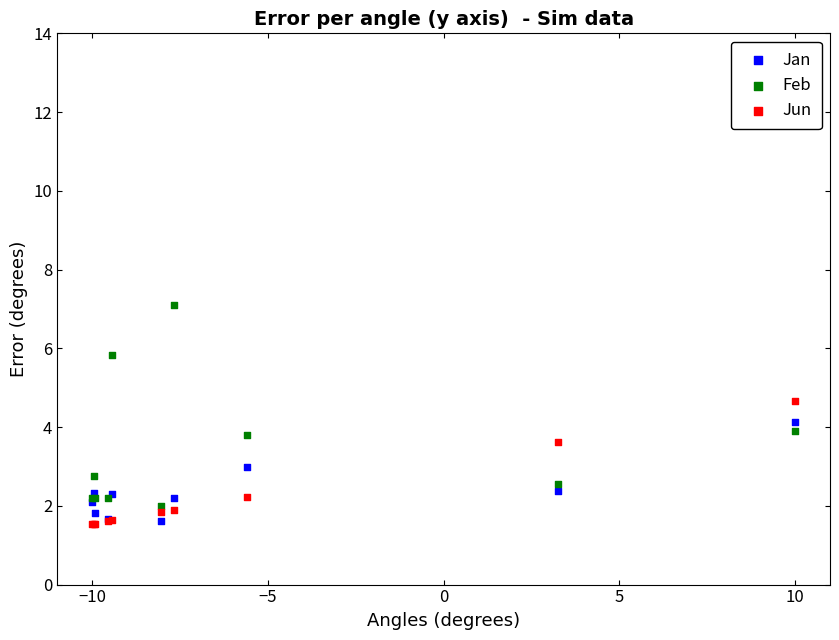

Which series contains the highest Y value?

Feb